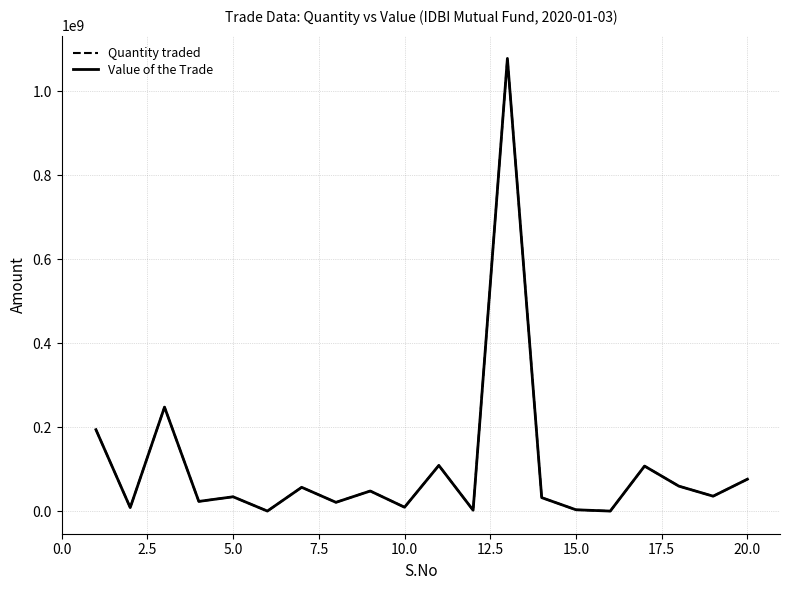

Which series has the largest range (max minus min)?

Quantity traded